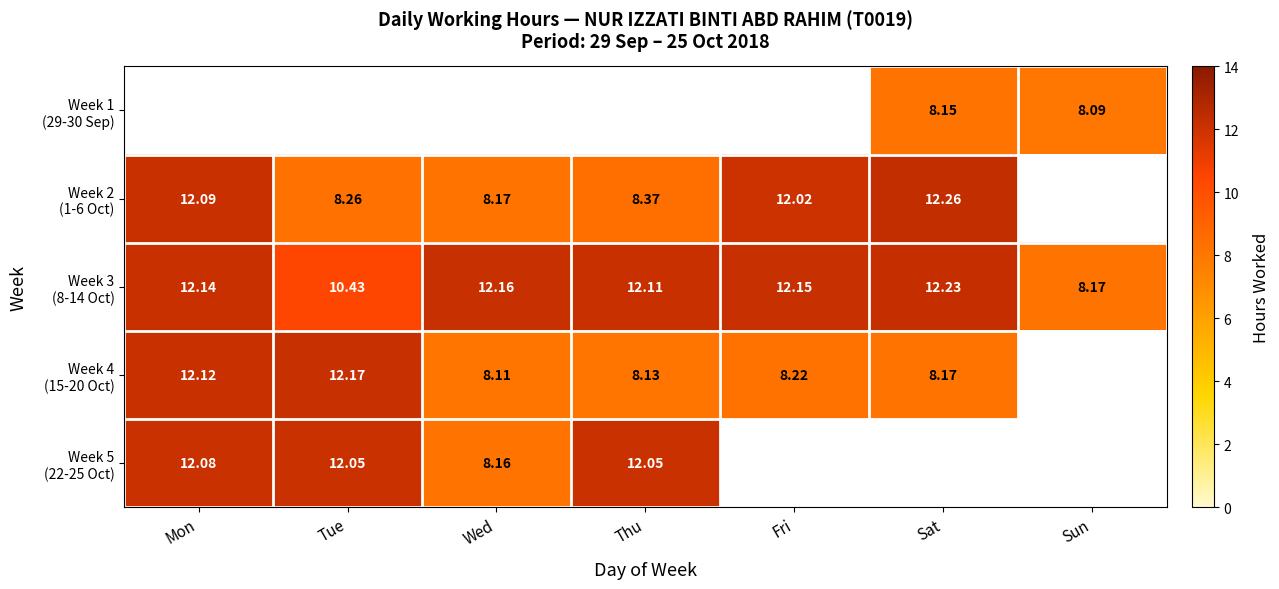

Which has a higher value, Tue or Thu?

Thu